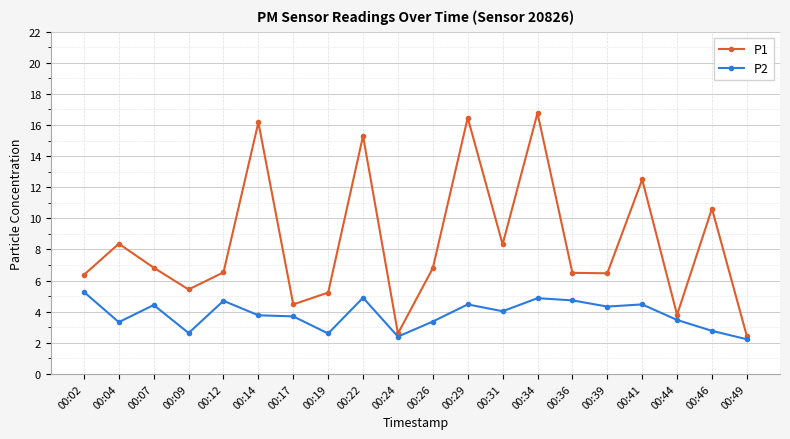

What is the difference between the highest and lowest values at 00:26?

3.4